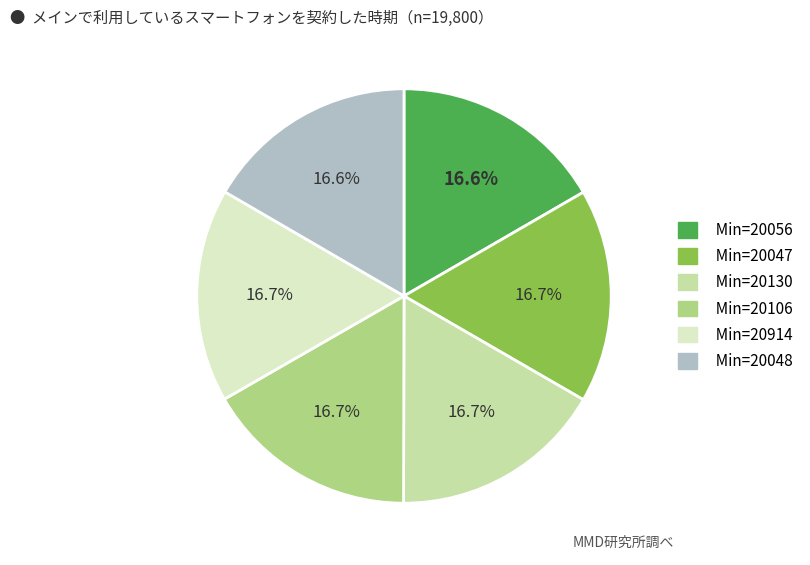

Does any single category account for the majority?

No